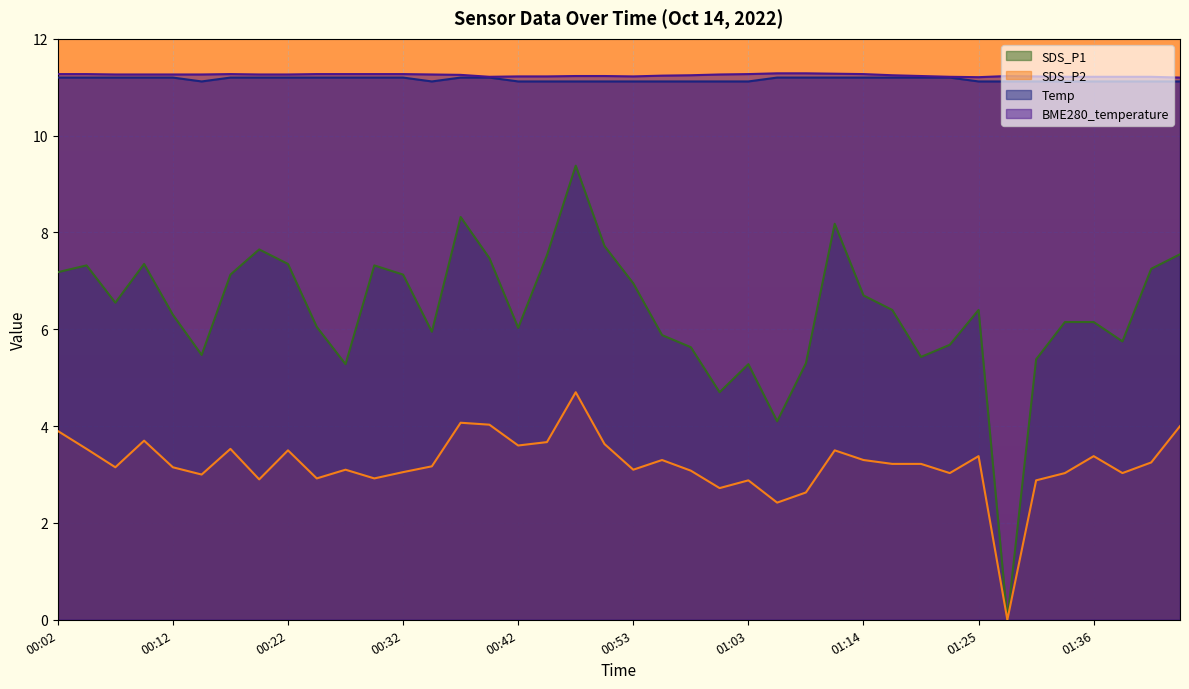

True or false: Temp and BME280_temperature cross at least once.

False